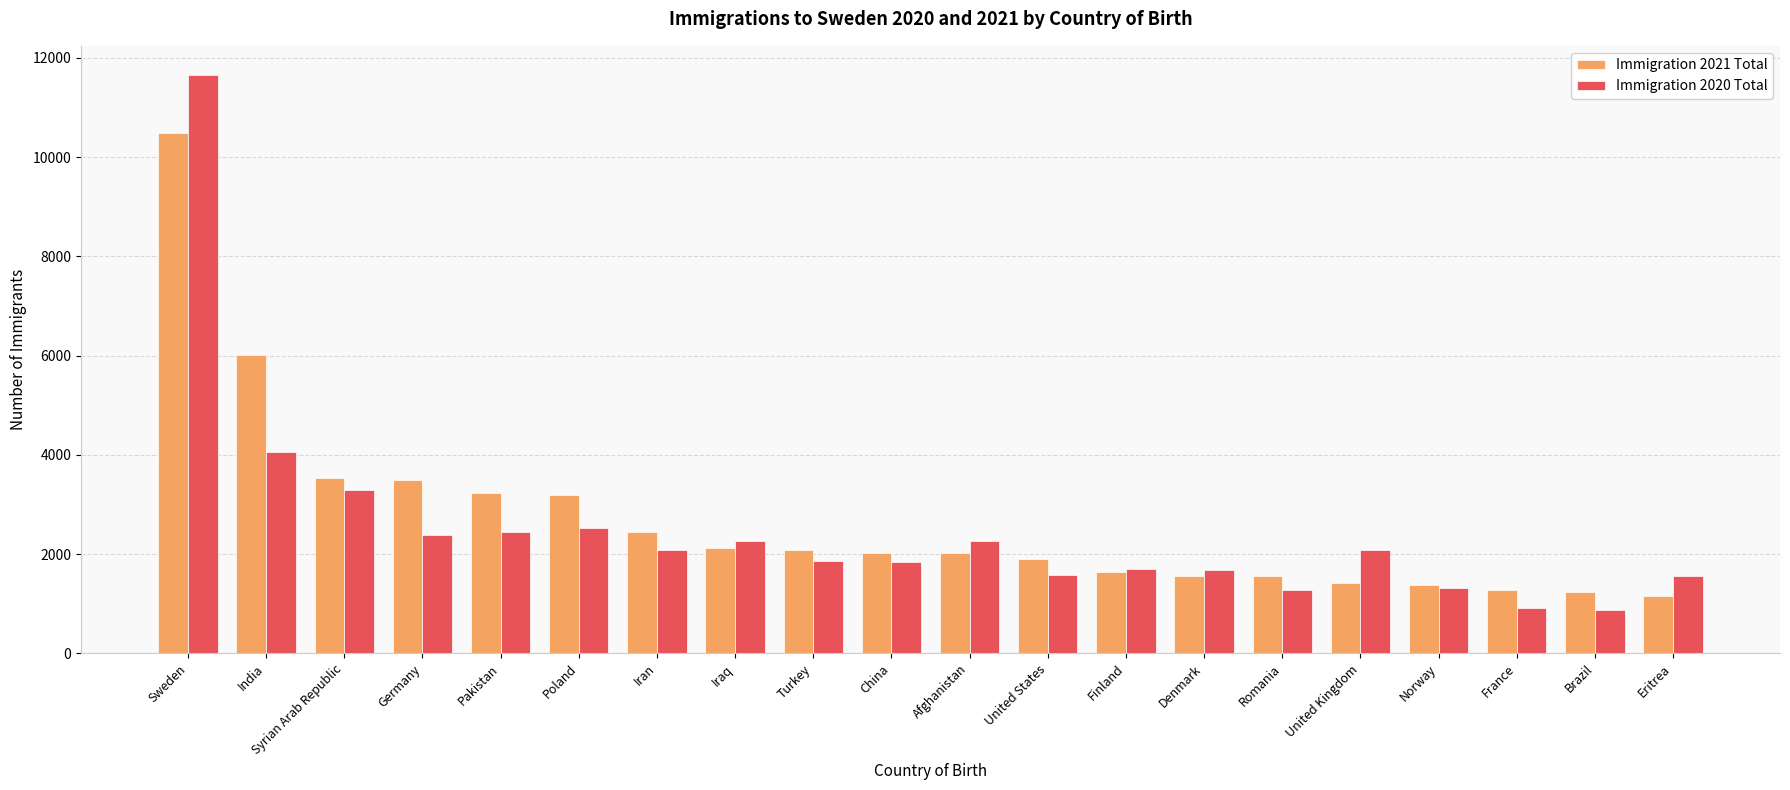

The Immigration 2021 Total series shows 2022 at Afghanistan. True or false?

True